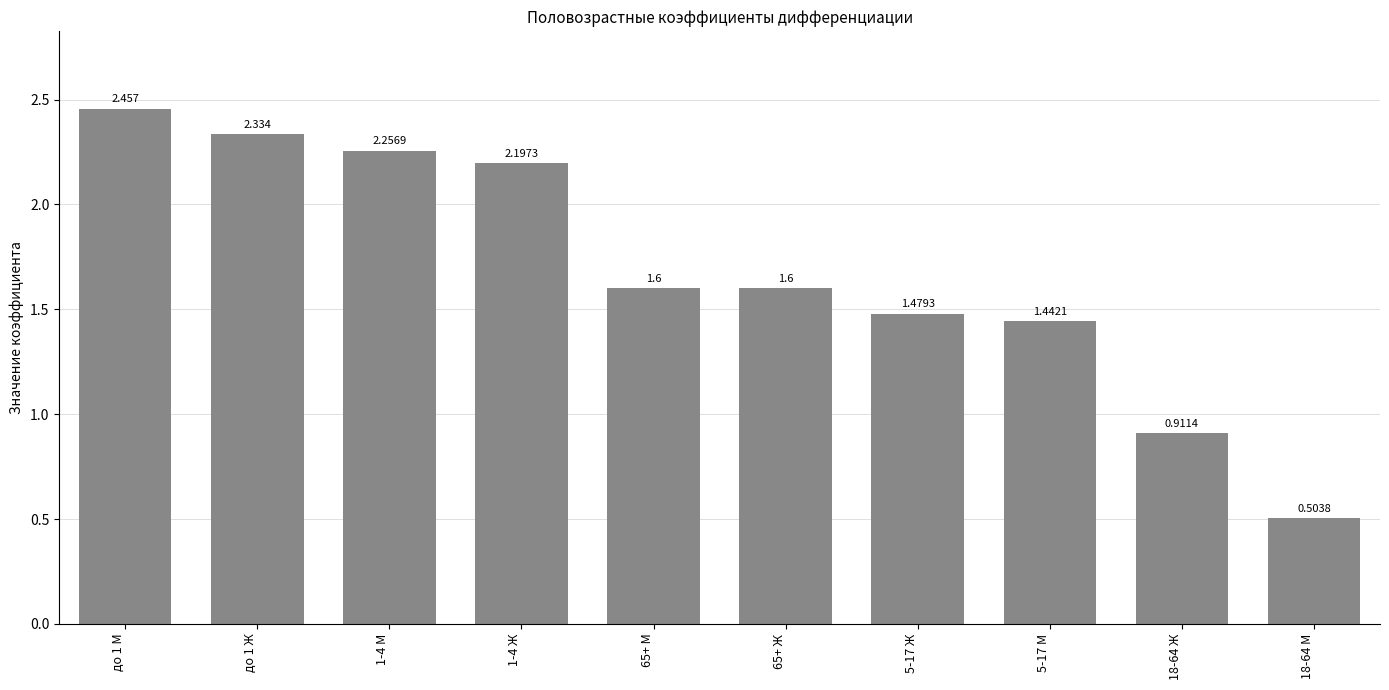

What is the difference between the maximum and second lowest values?

1.5